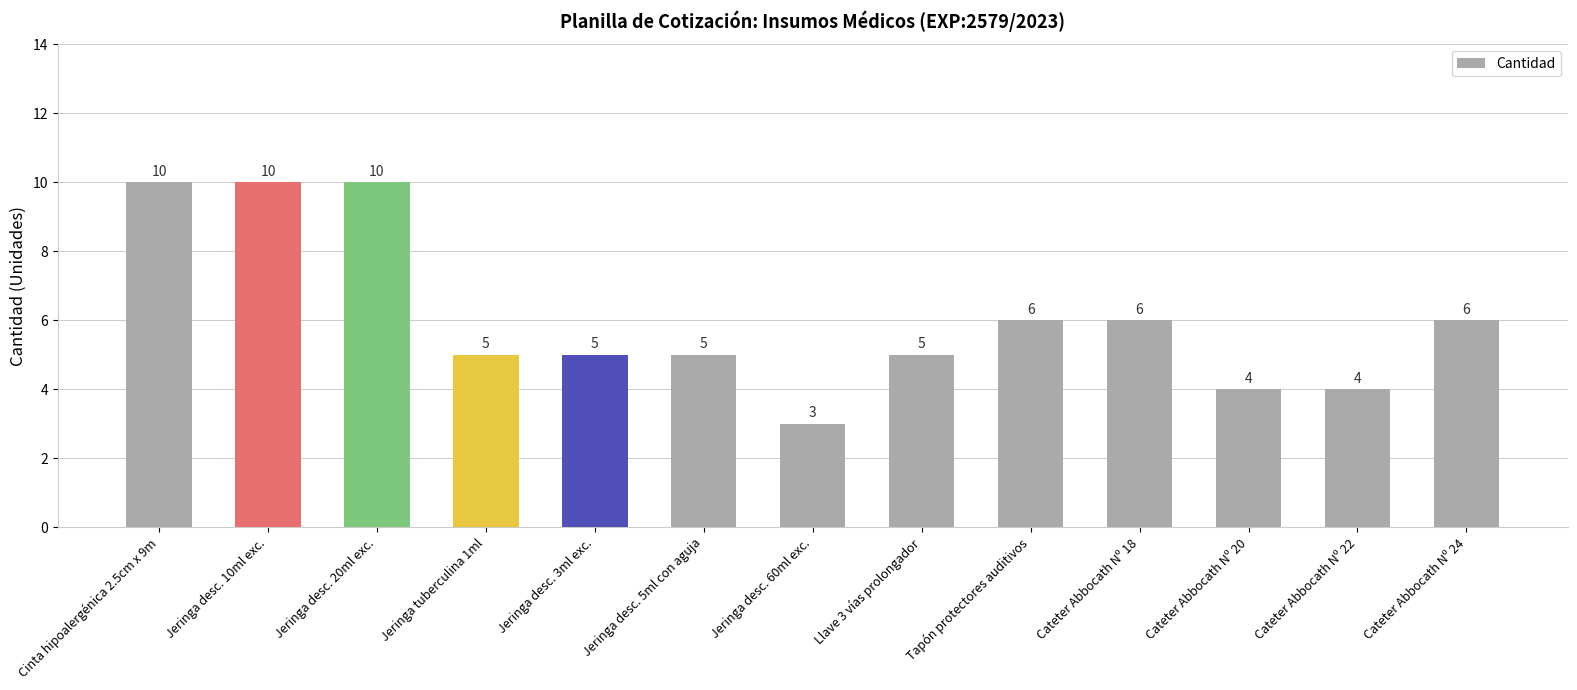

What is the label of the 13th bar from the left?

Cateter Abbocath Nº 24